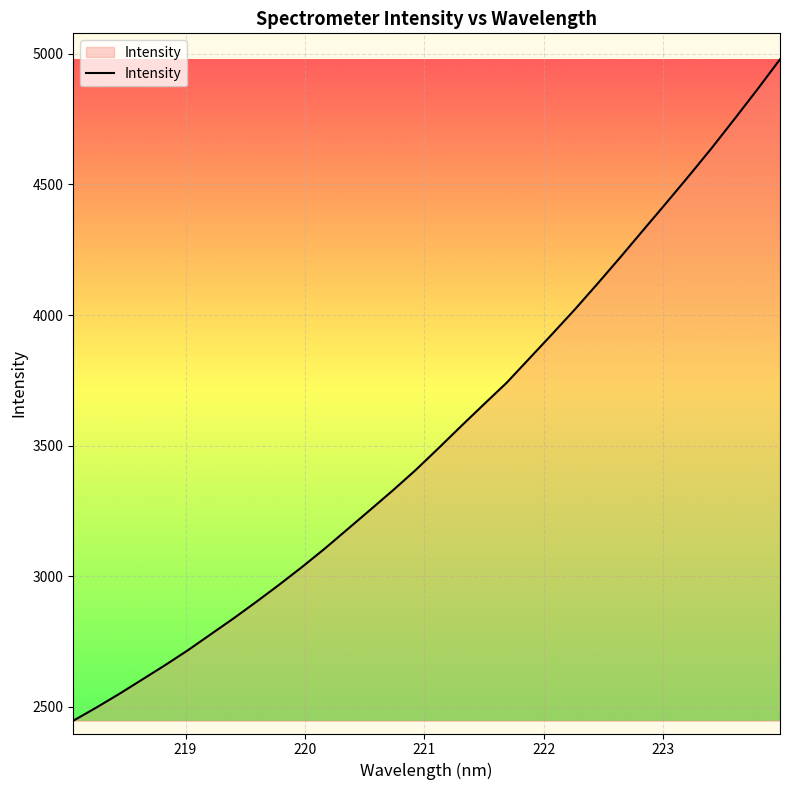

What is the smallest value displayed?

2446.6